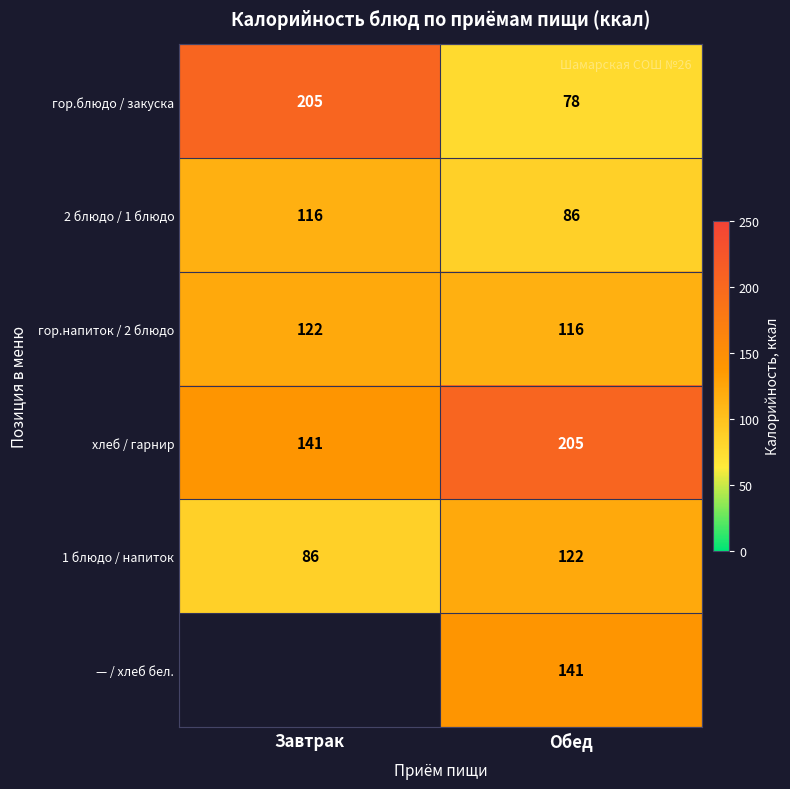

How many series are shown in this chart?

6